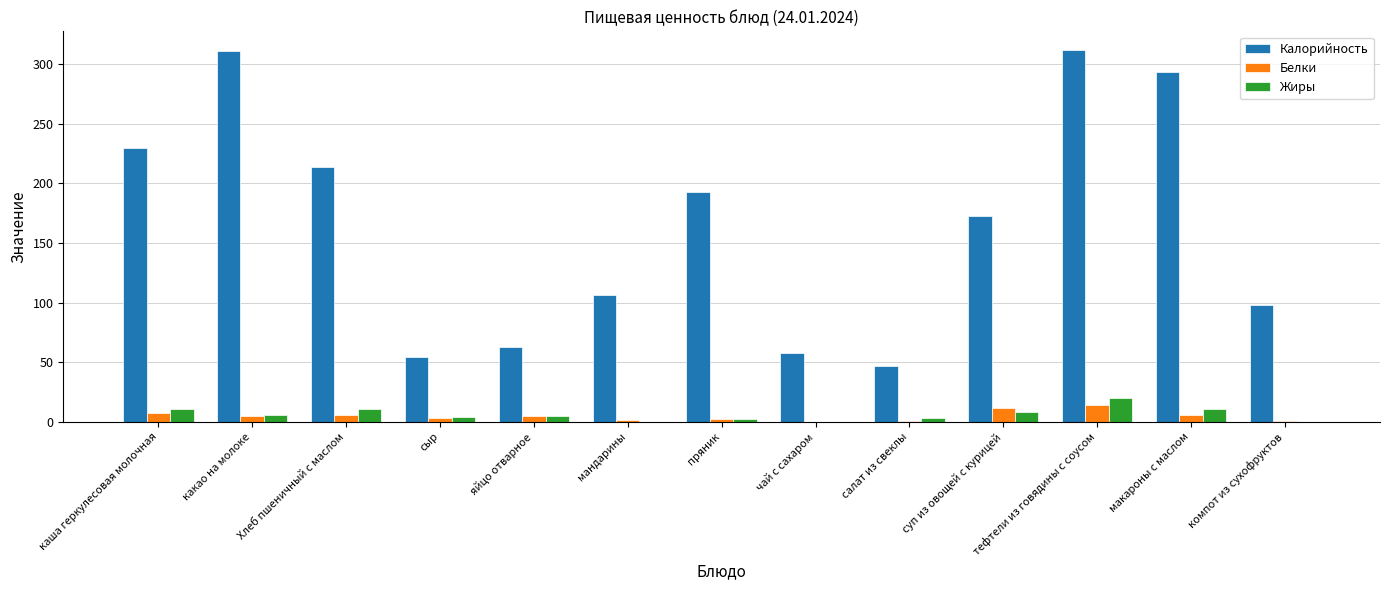

What is the sum of all Калорийность values?

2152.3